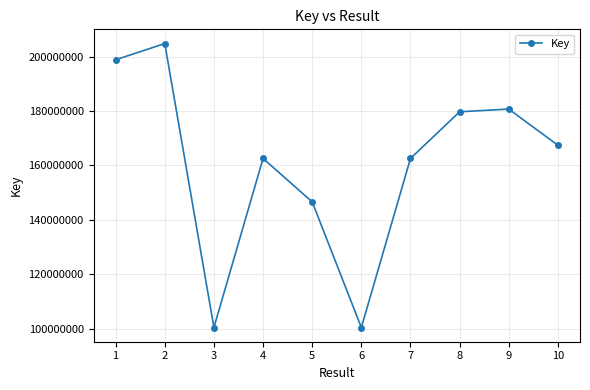

Where is the first local minimum?

3